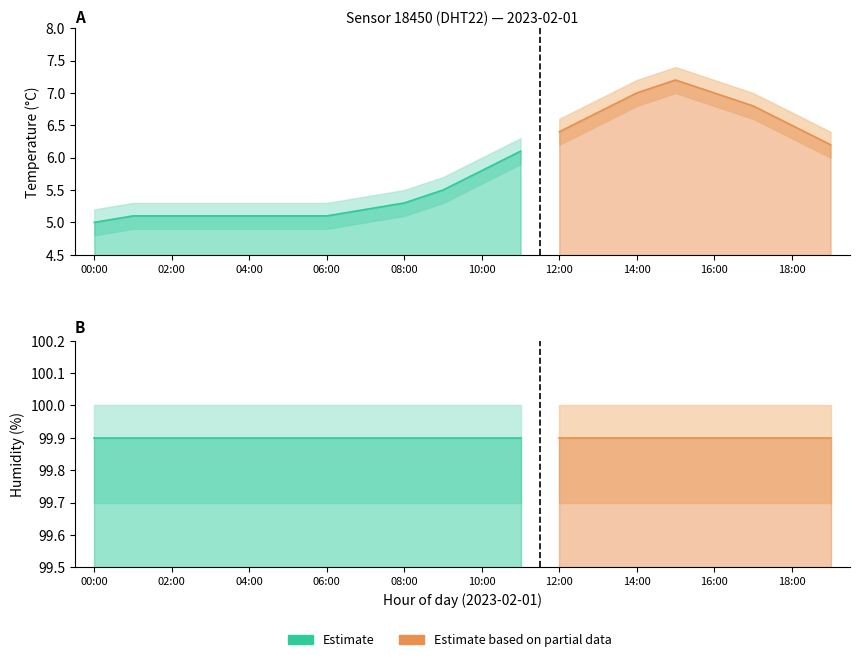

What is the lowest value of the temperature series?

5.0